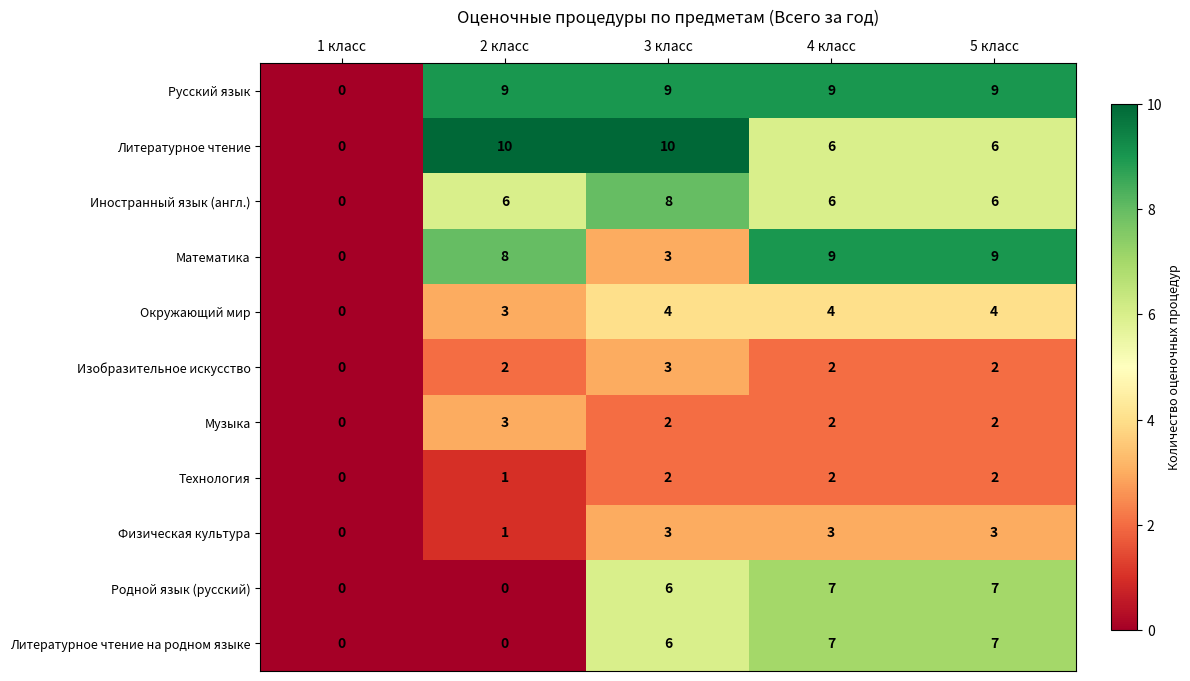

Which category has the lowest value in the Окружающий мир series?

1 класс